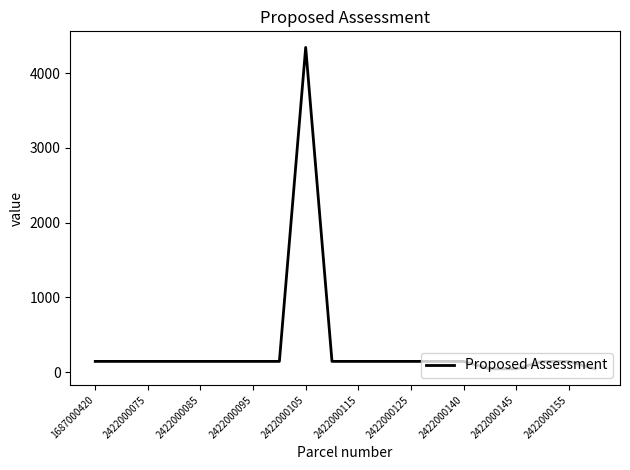

What is the greatest value displayed?

4345